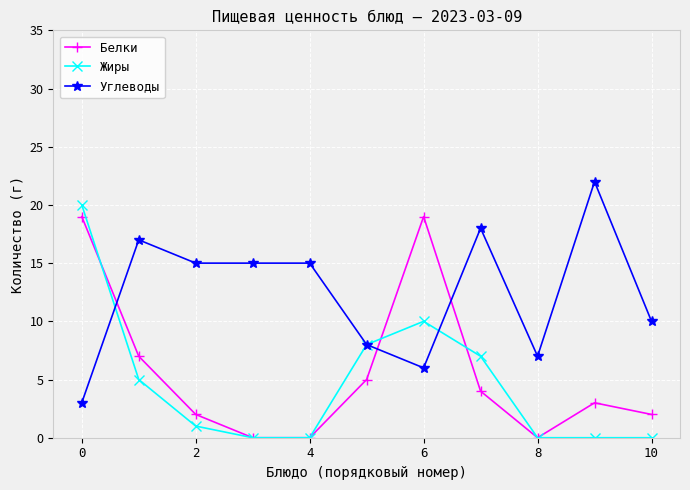

Count the number of data series in this chart.

3